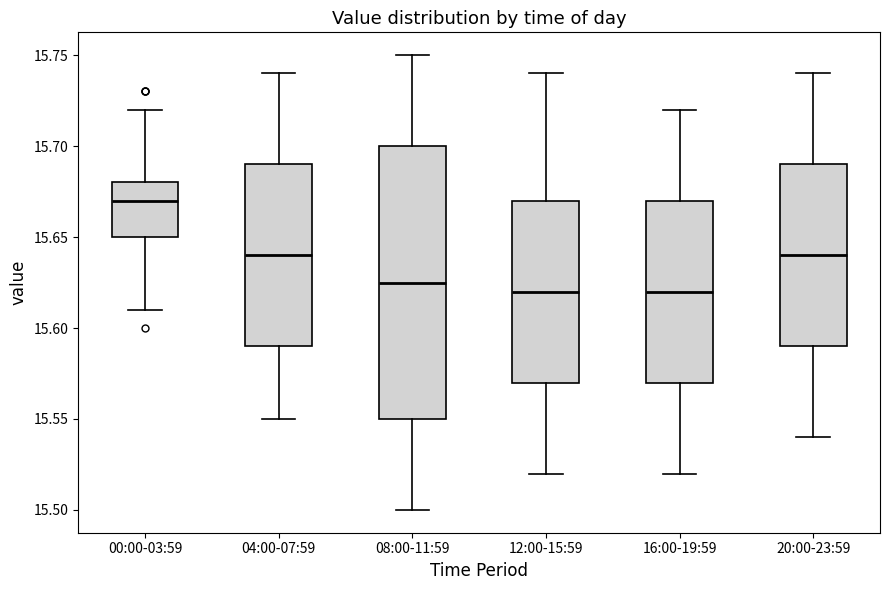

Where does the upper whisker of the box for 08:00-11:59 end on the y-axis? The values are not printed on the chart, so give them approximately, as read against the axis.

15.750